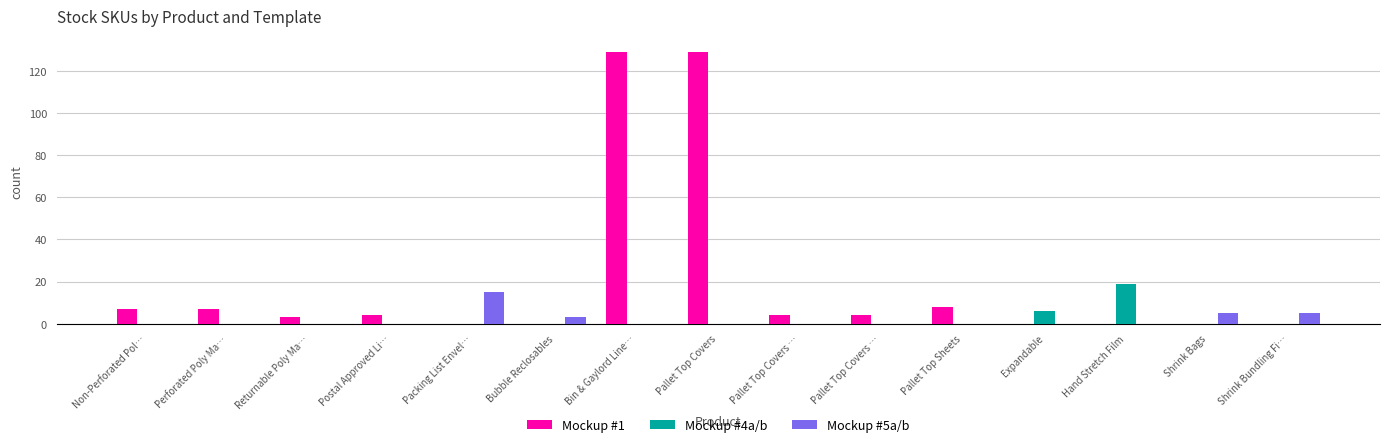

List the series in order of their peak value, highest first.

Mockup #1, Mockup #4a/b, Mockup #5a/b